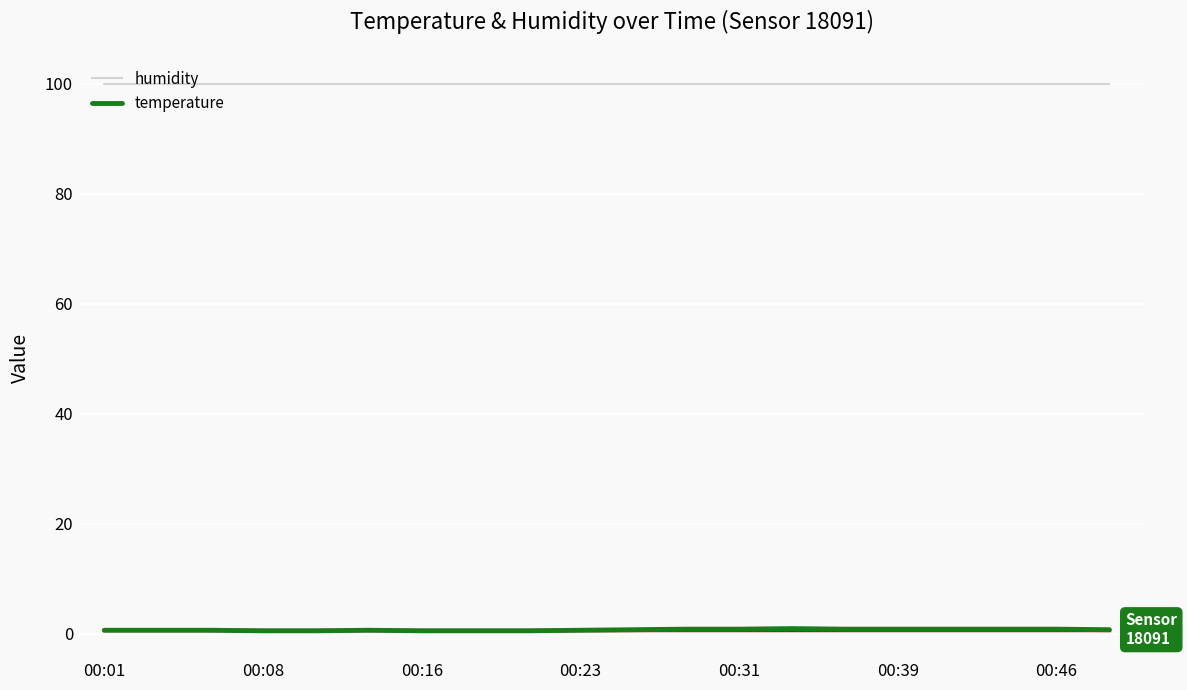

Which series has the largest range (max minus min)?

temperature